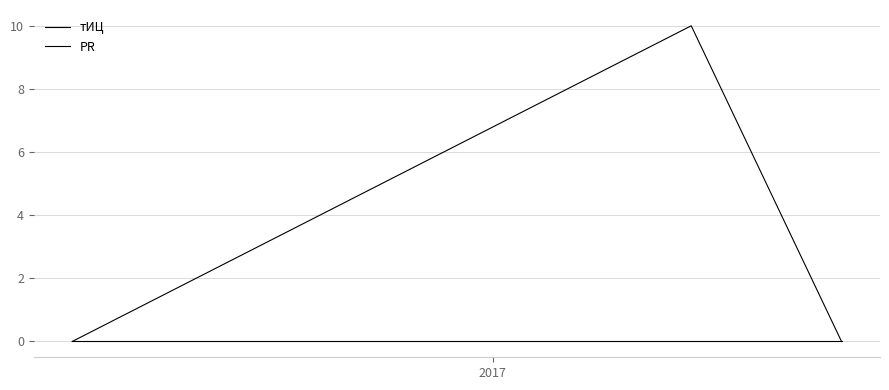

How many distinct data groups are displayed?

2